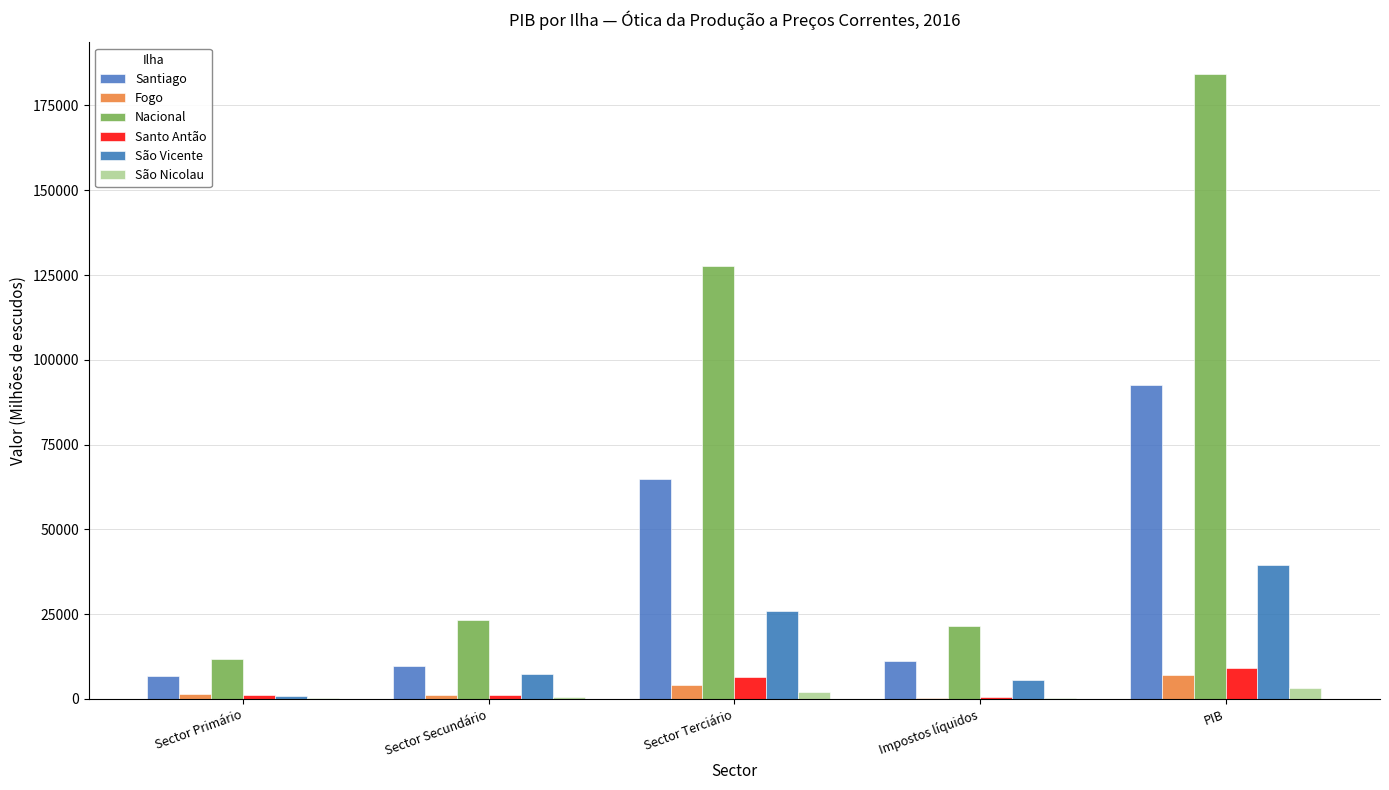

Are the bars grouped side by side (vs. stacked)?

Yes